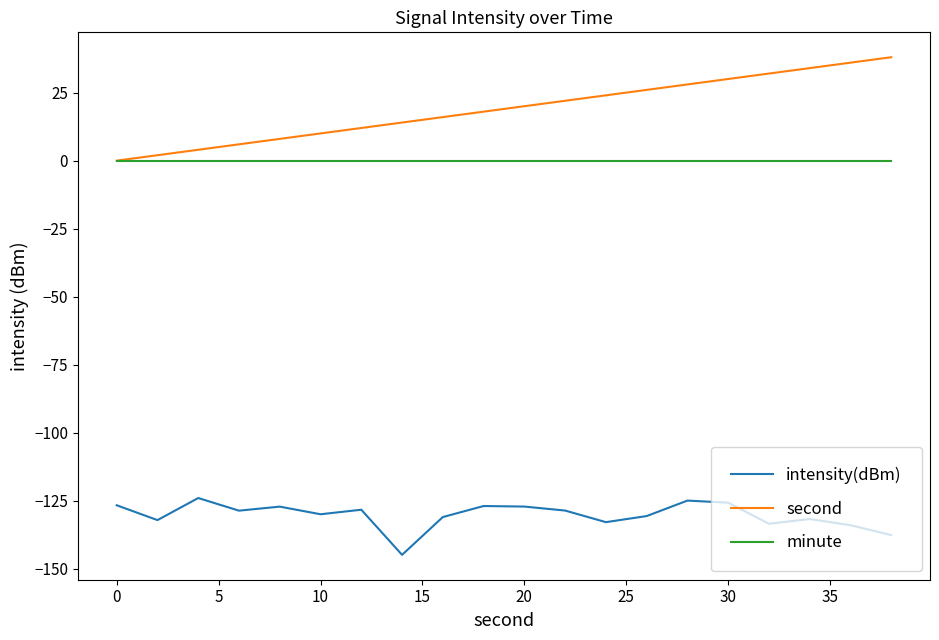

True or false: minute and intensity(dBm) cross at least once.

False